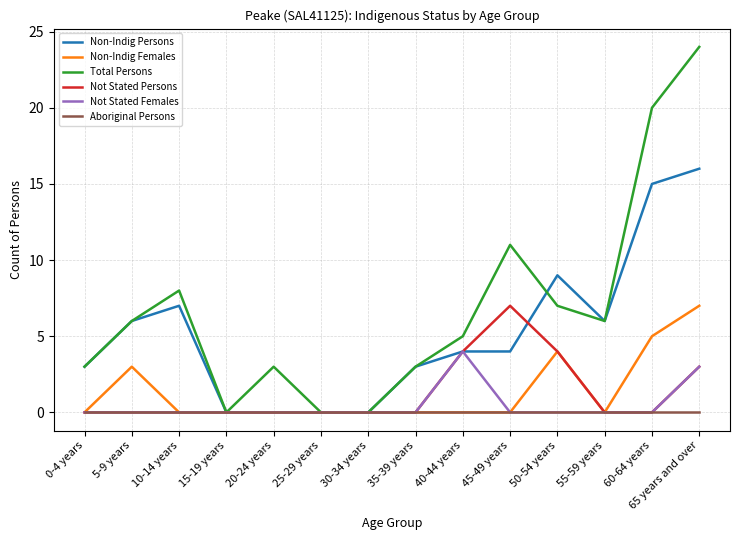

What are all the series names shown in the legend?

Non-Indig Persons, Non-Indig Females, Total Persons, Not Stated Persons, Not Stated Females, Aboriginal Persons